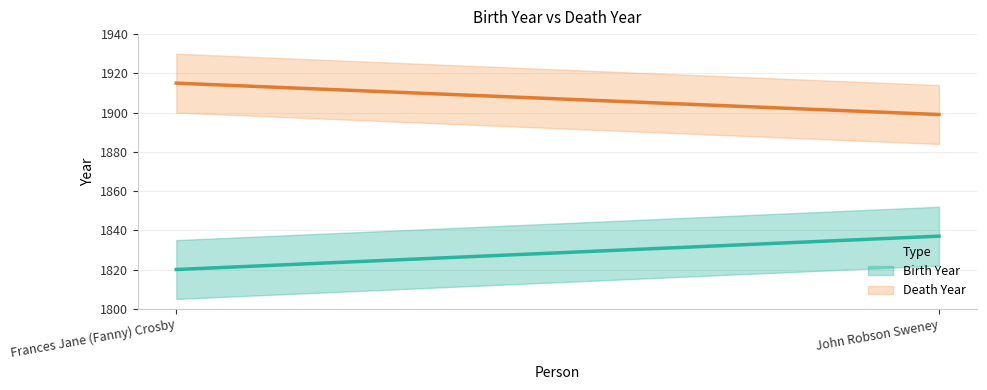

How many categories are shown in the chart?

2